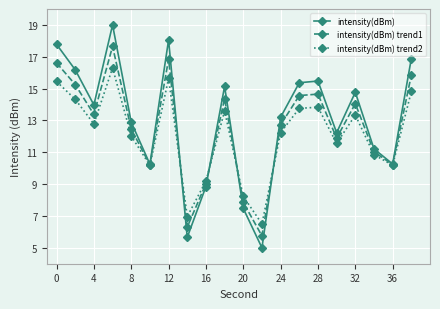

List the series in order of their peak value, lowest first.

intensity(dBm) trend2, intensity(dBm) trend1, intensity(dBm)